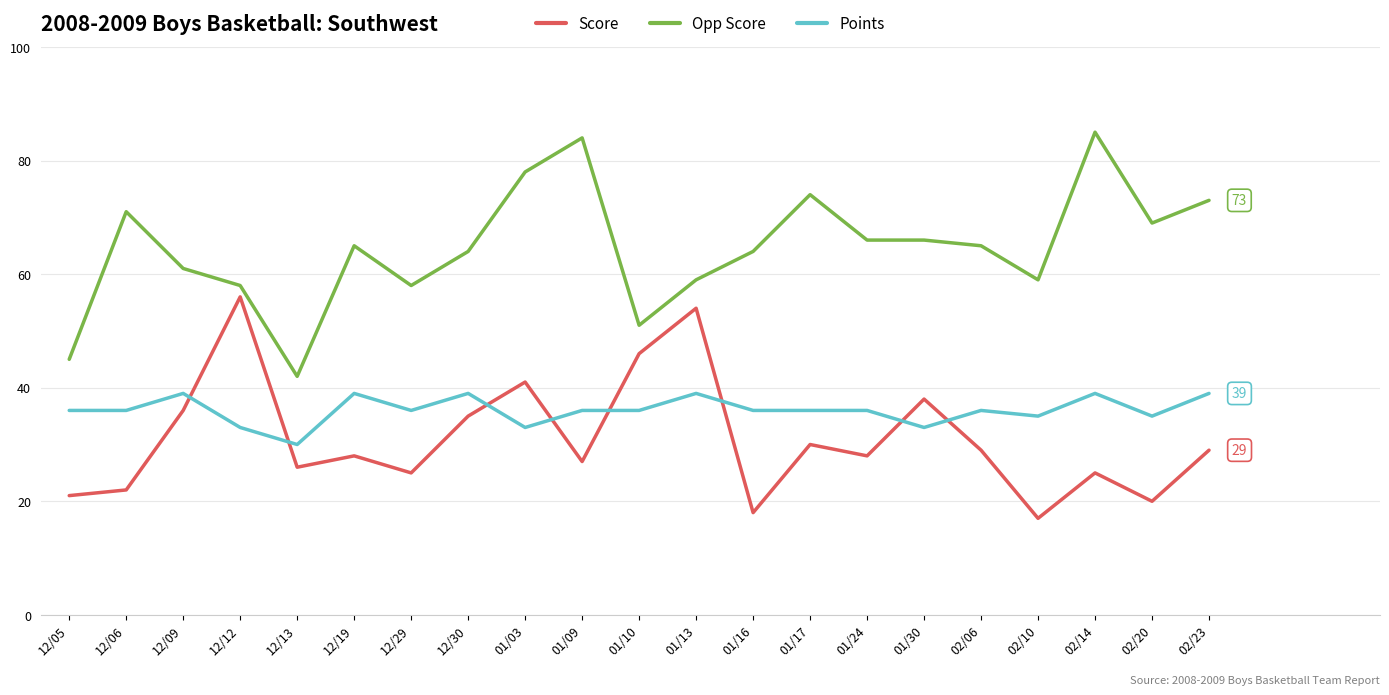

Is it true that Score equals 17 at 02/10?

True